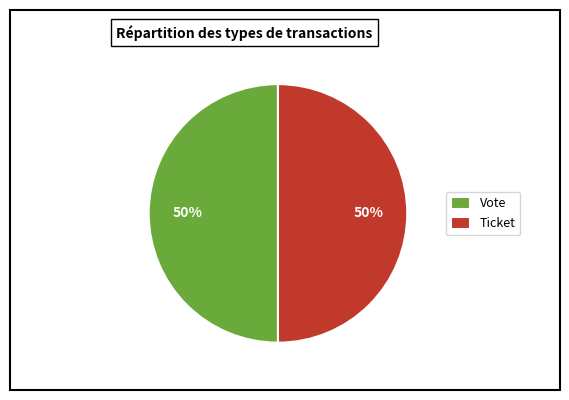

To the nearest percent, what is the difference between the largest and smallest slice percentages?

0%